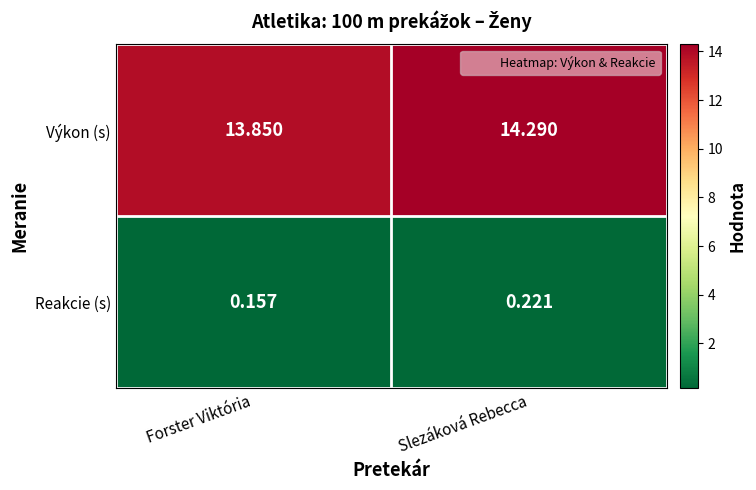

Where does the Výkon (s) series first go above 14?

Slezáková Rebecca